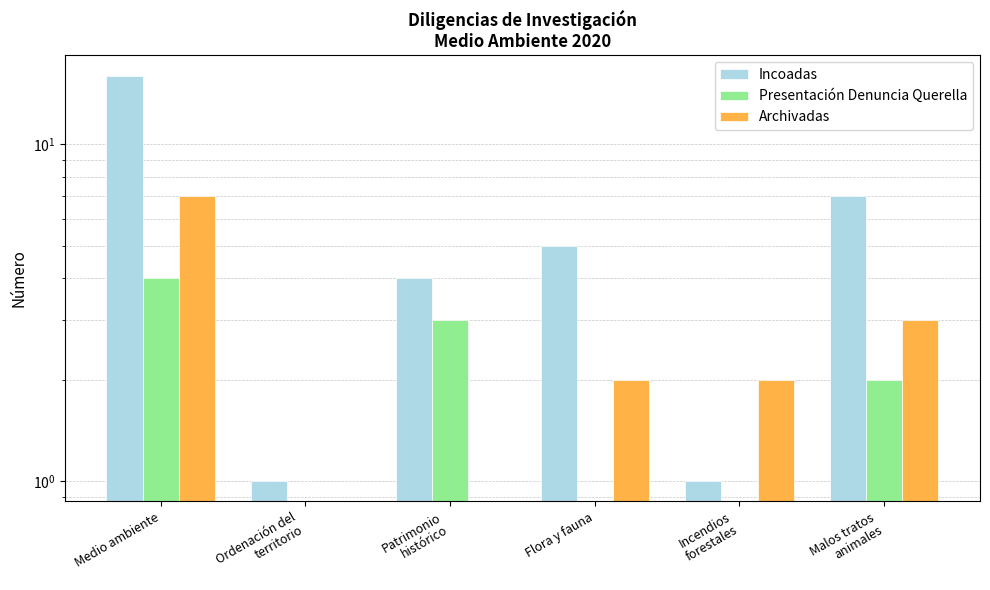

Are the bars horizontal?

No